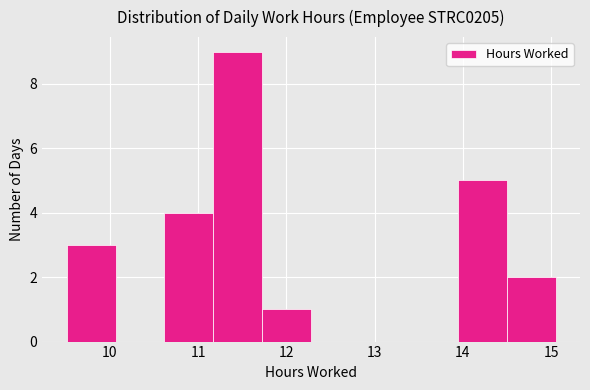

What is the height of the bar covering 9.5 to 10.1 on the x-axis? Neither the bar edges nor the heights are printed on the chart, so give them approximately, as read against the axes.

3